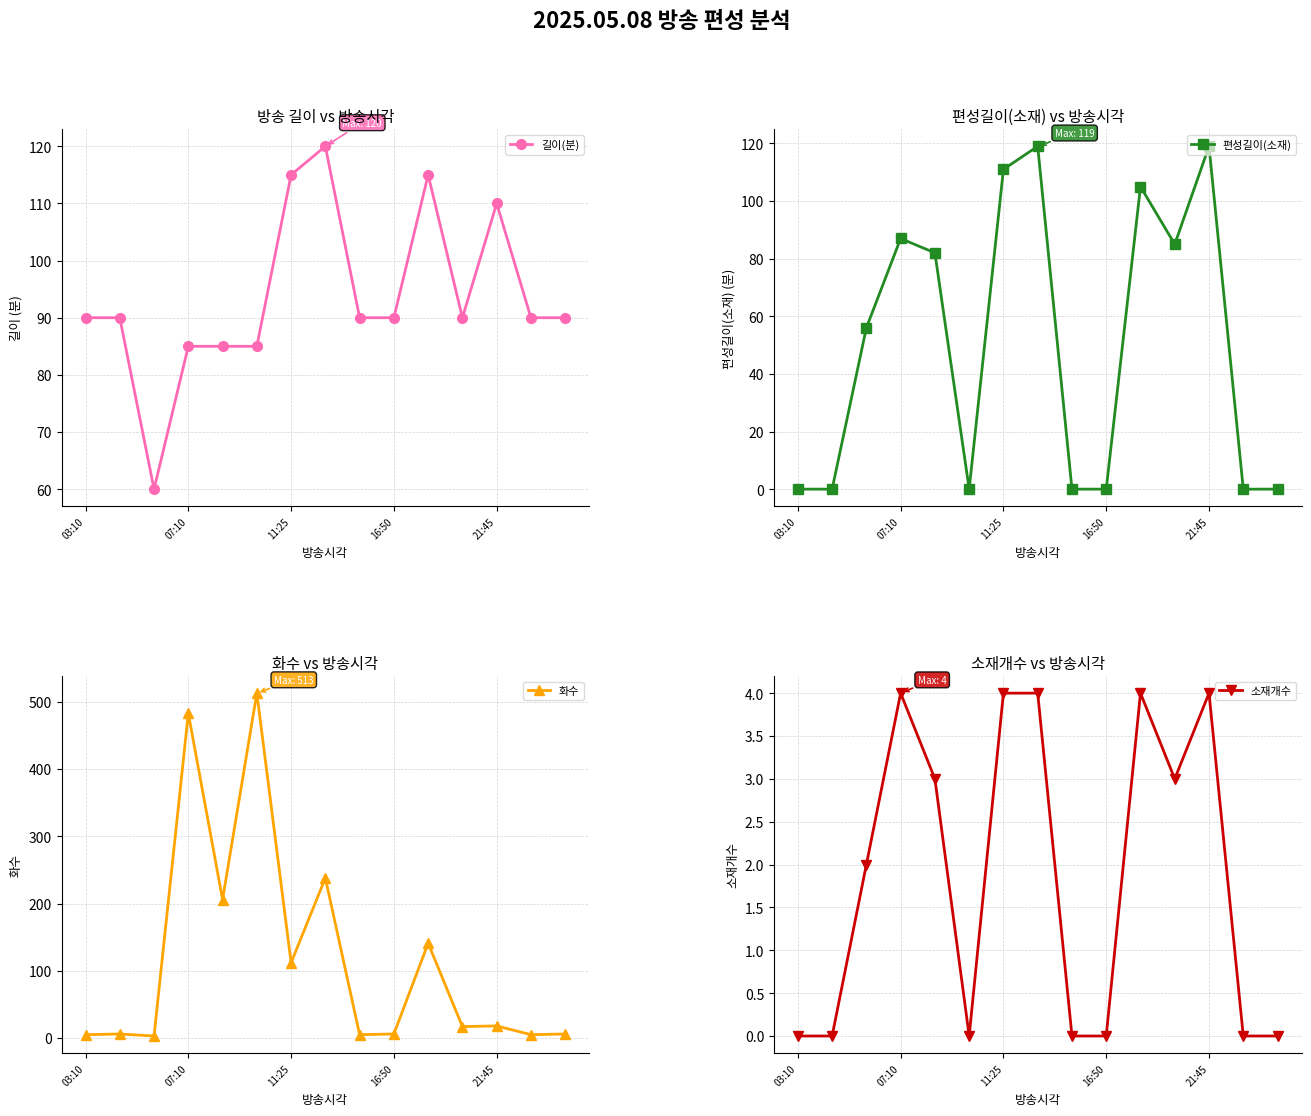

True or false: 길이(분) and 소재개수 intersect in this chart.

False